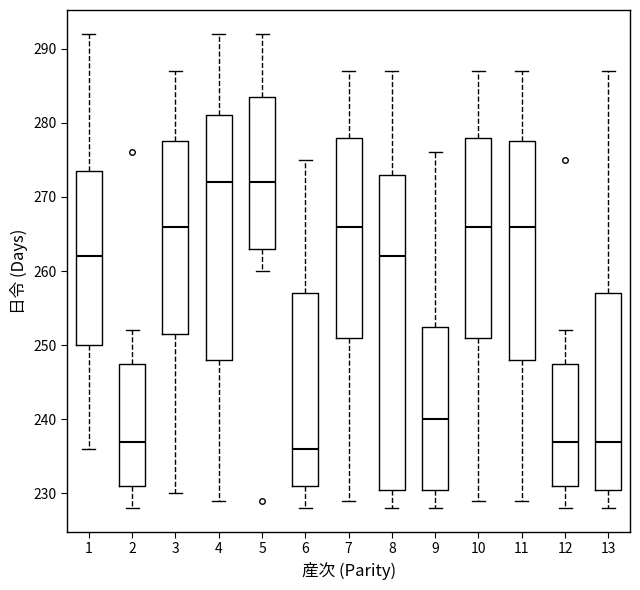

Reading left to right, read every box against the y-axis: the position of its median line, the range the box covers, and the ends of its whiskers. The values are not printed on the chart, so give them approximately, as read against the axis.

1: median 262, box 250 to 274, whiskers 236 to 292
2: median 237, box 231 to 248, whiskers 228 to 252
3: median 266, box 252 to 278, whiskers 230 to 287
4: median 272, box 248 to 281, whiskers 229 to 292
5: median 272, box 263 to 284, whiskers 260 to 292
6: median 236, box 231 to 257, whiskers 228 to 275
7: median 266, box 251 to 278, whiskers 229 to 287
8: median 262, box 231 to 273, whiskers 228 to 287
9: median 240, box 231 to 253, whiskers 228 to 276
10: median 266, box 251 to 278, whiskers 229 to 287
11: median 266, box 248 to 278, whiskers 229 to 287
12: median 237, box 231 to 248, whiskers 228 to 252
13: median 237, box 231 to 257, whiskers 228 to 287